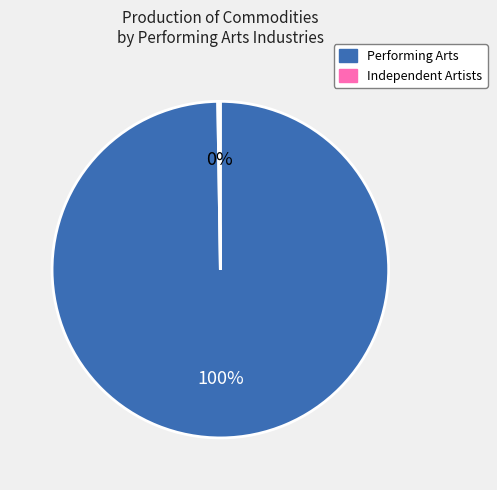

To the nearest percent, what is the difference between the largest and smallest slice percentages?

100%